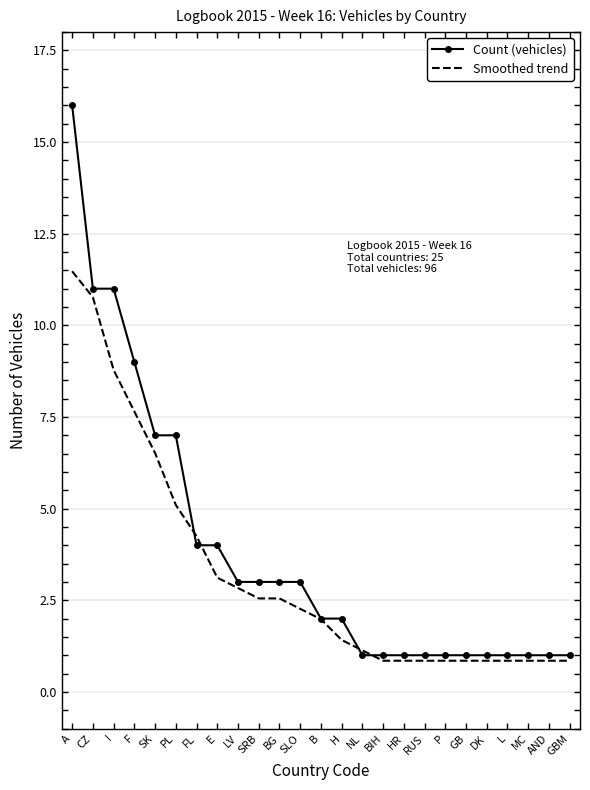

List the series in order of their peak value, lowest first.

Smoothed trend, Count (vehicles)